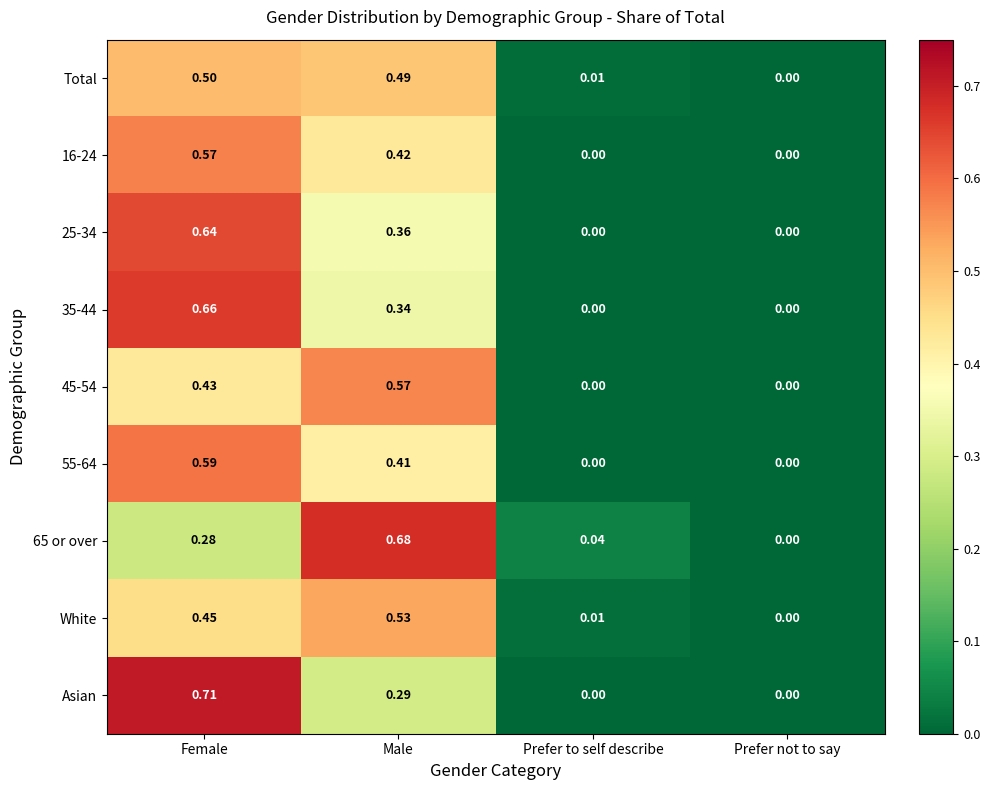

At which label does Total reach its minimum?

Prefer not to say